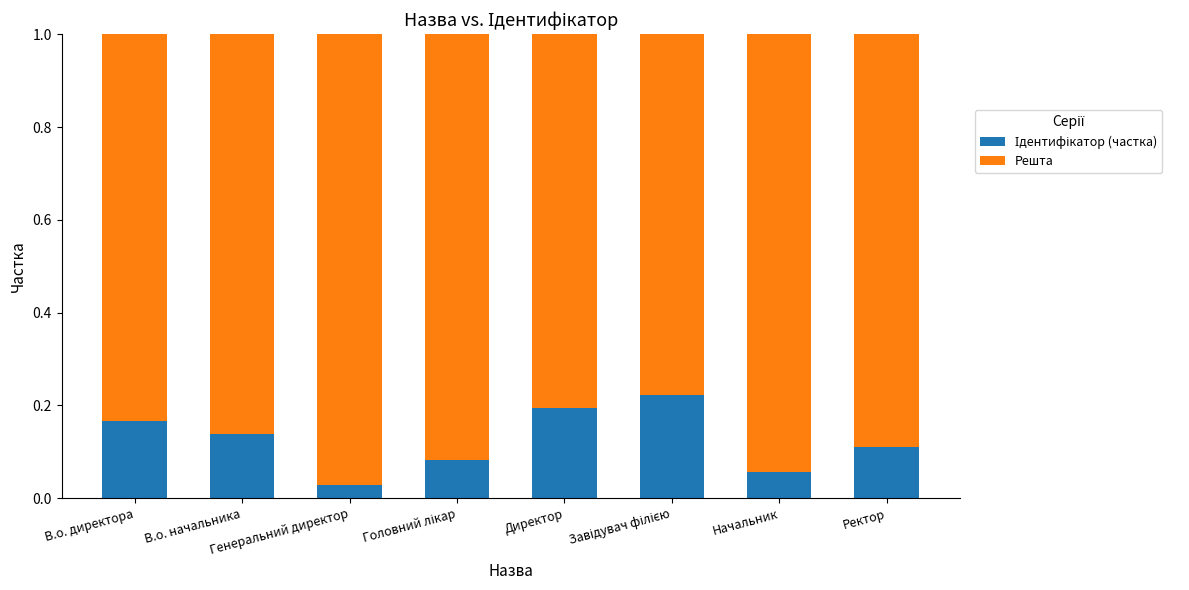

Rank the series by their maximum value, from lowest to highest.

Ідентифікатор (частка), Решта